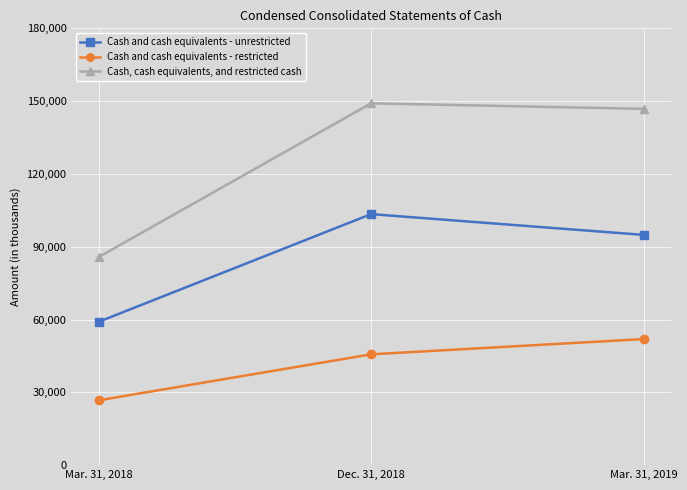

What is the minimum value shown in the chart?

26687